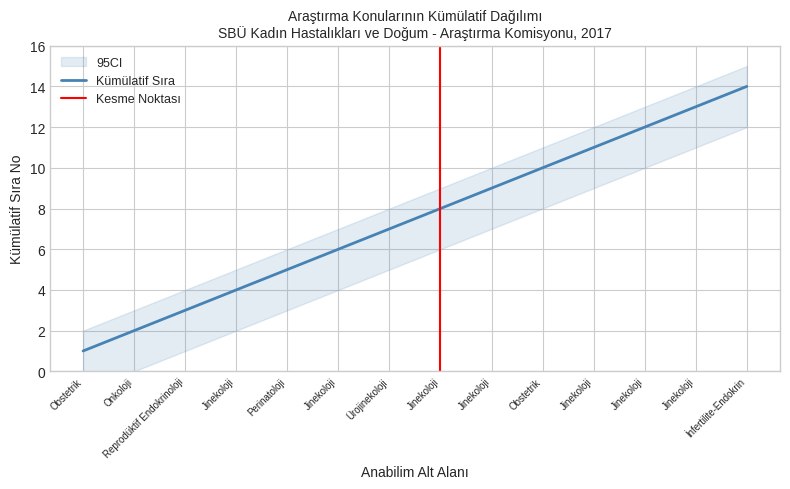

True or false: CI_lower has more than 1 interior local peaks.

False